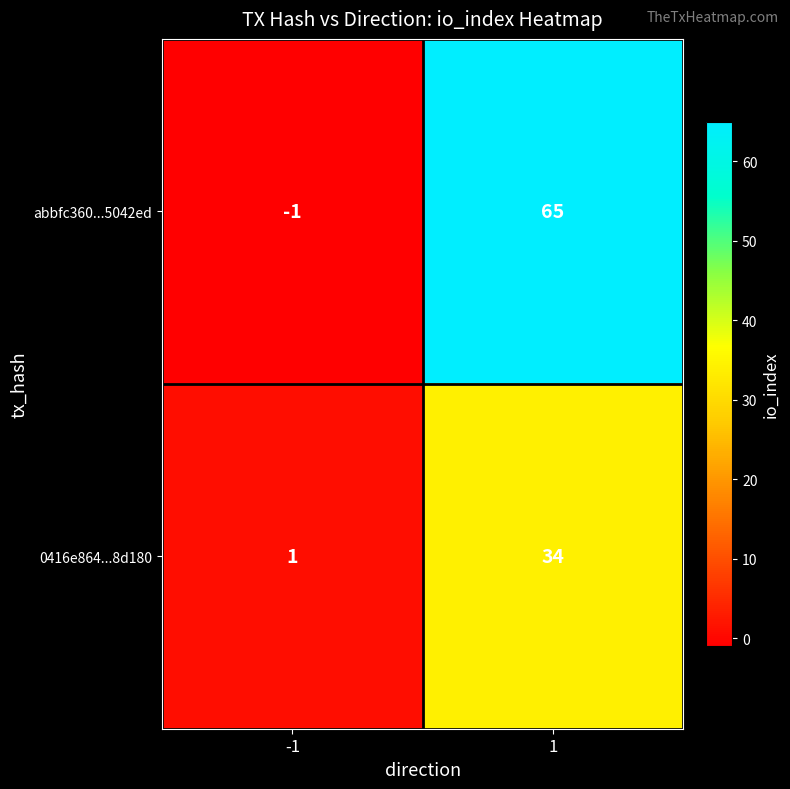

Reading left to right, extract all data points from this chart.

abbfc360...5042ed: -1=-1	1=65
0416e864...8d180: -1=1	1=34